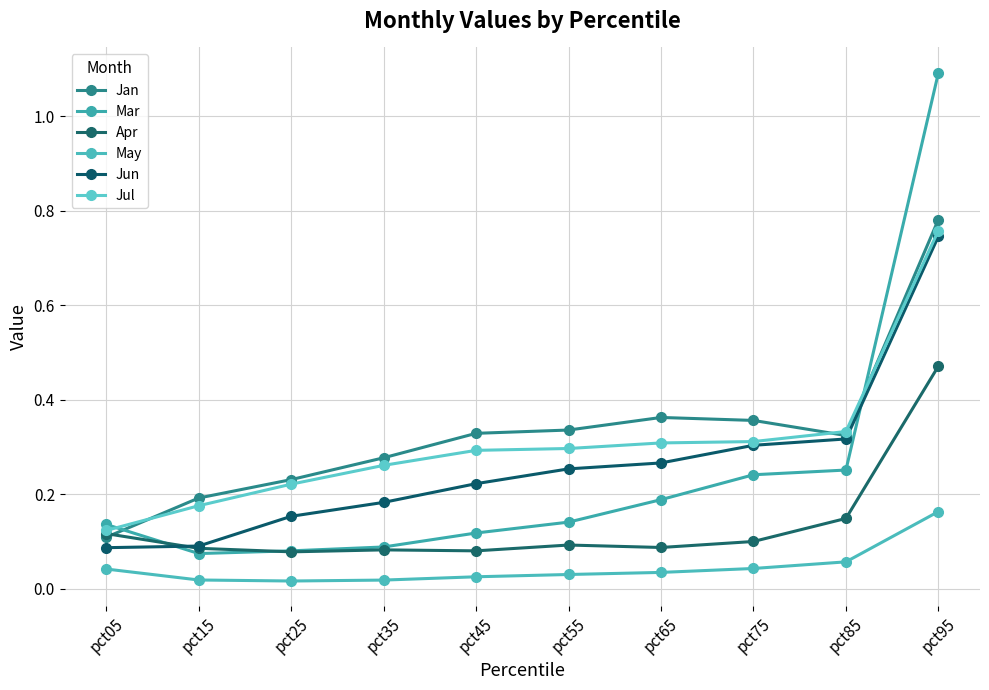

True or false: Jul and Mar cross at least once.

True